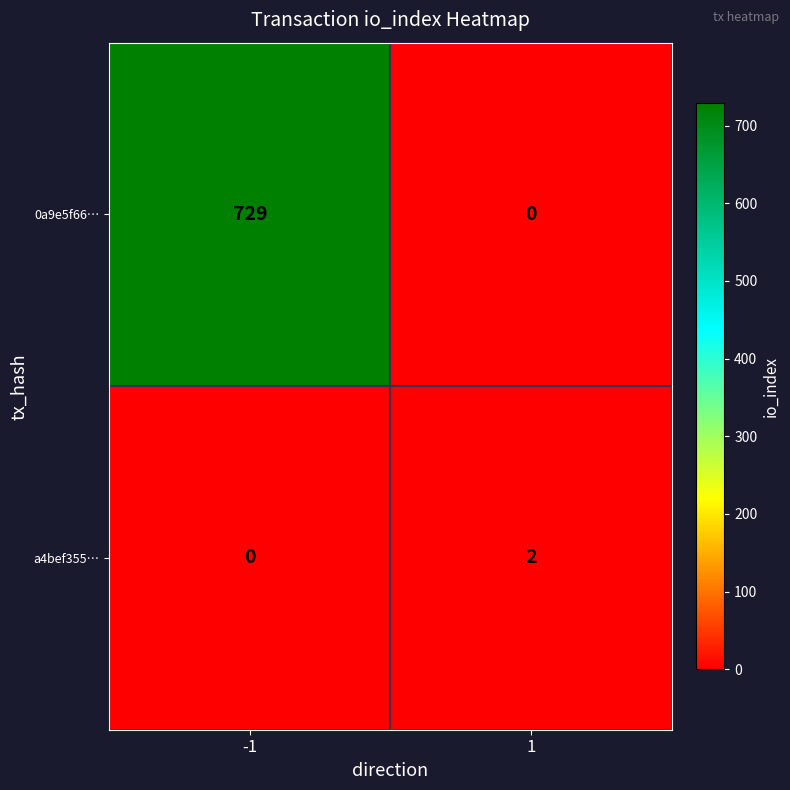

True or false: a4bef355… has a value of -1 at -1.

False